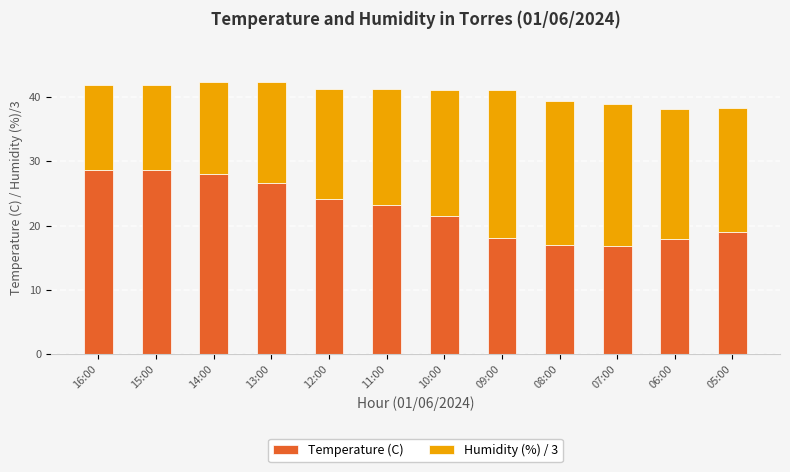

What is the difference between the maximum and second lowest values in the Temperature (C) series?

11.6